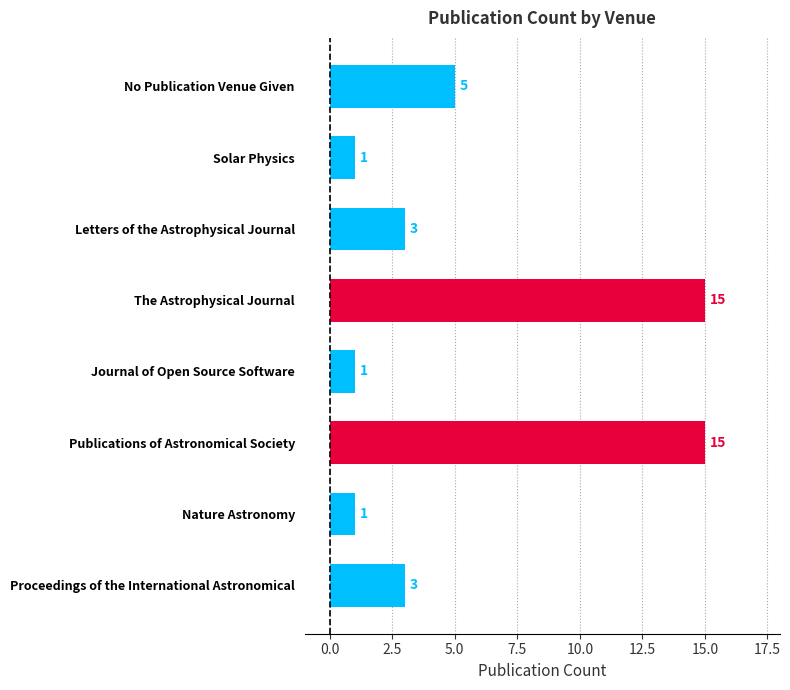

Count the number of categories in the chart.

8